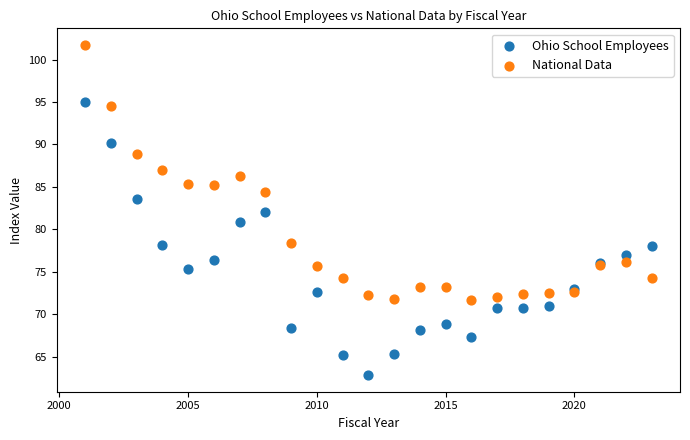

Which series has the largest Y range (max minus min)?

Ohio School Employees